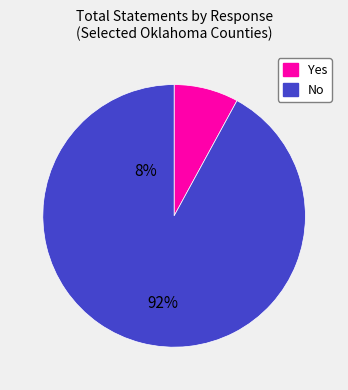

Count the number of slices in the pie.

2